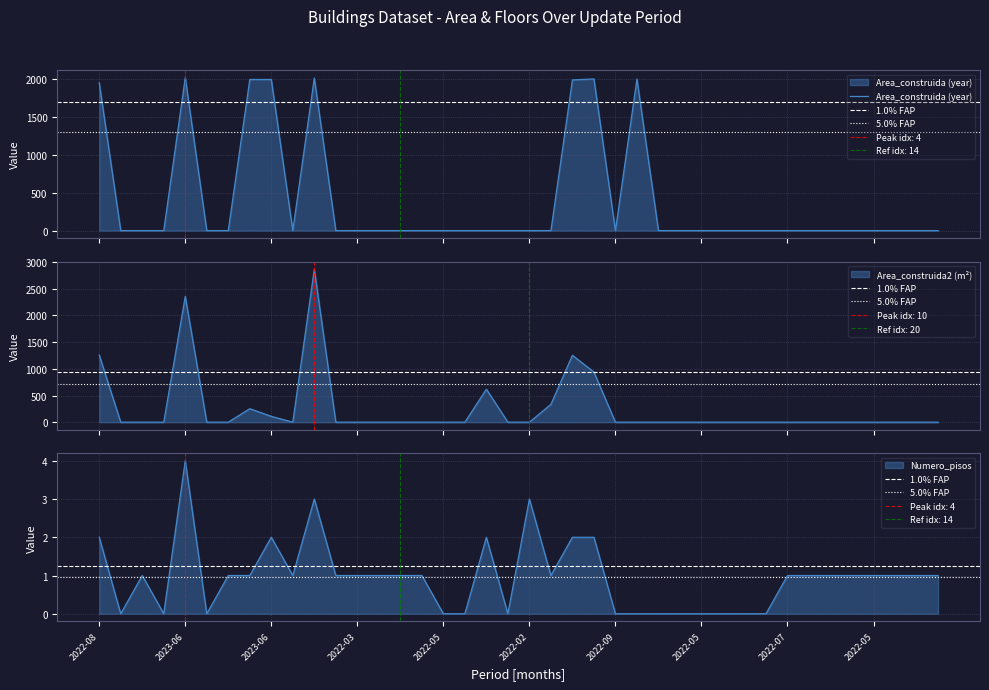

What is the sum of all Area_construida values?

15997.0